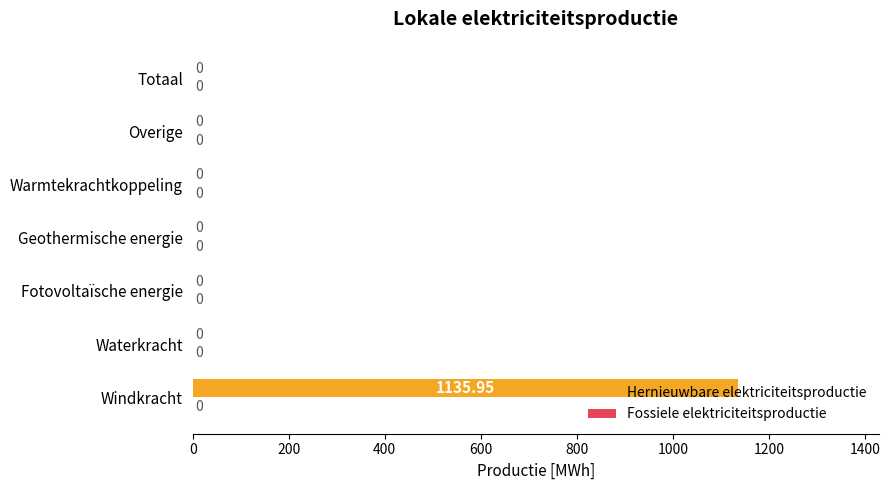

Which category has the highest value across all series?

Windkracht